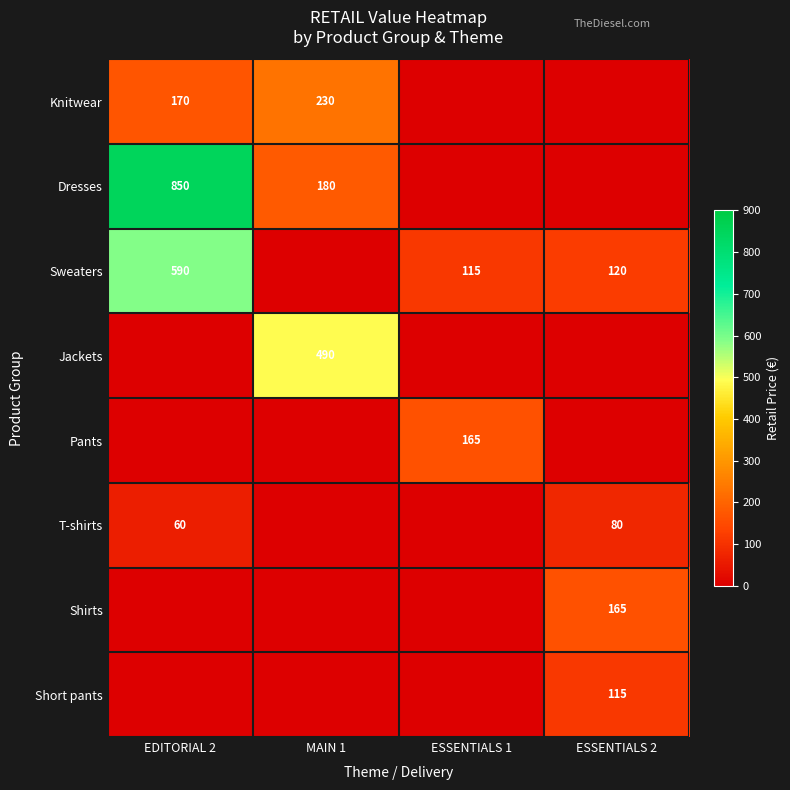

Which category has the highest value in the T-shirts series?

ESSENTIALS 2